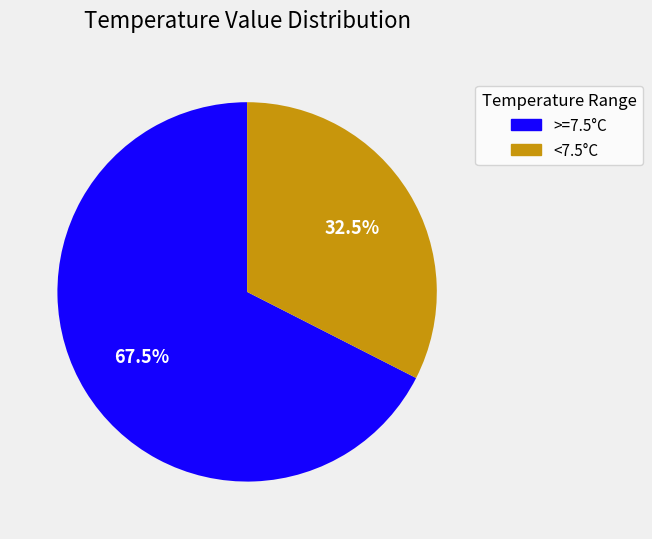

What is the total percentage of >=7.5°C and <7.5°C?

100.0%